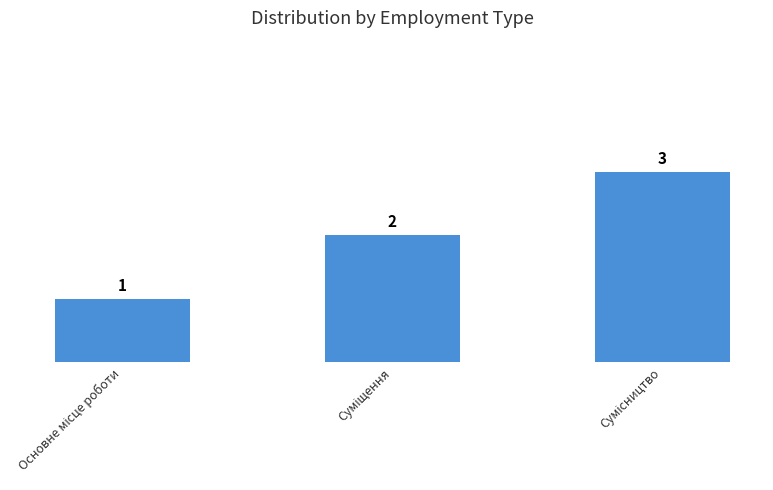

How many values are between 1 and 3?

3